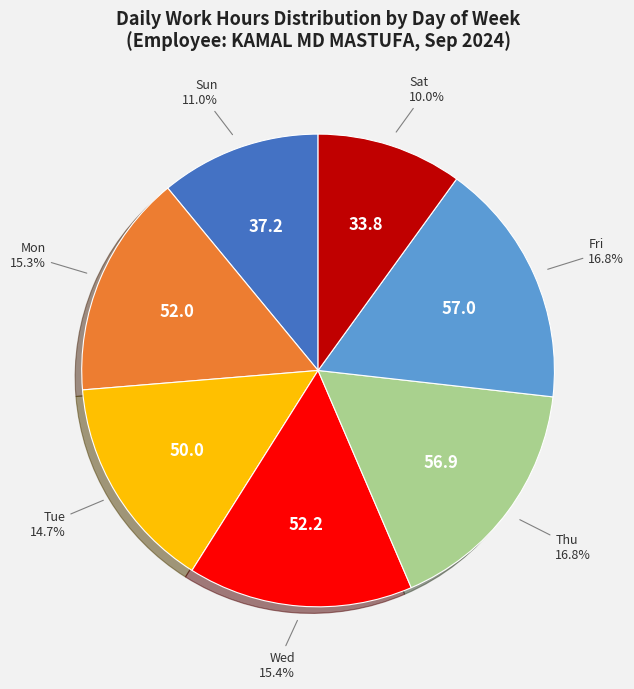

Is there any slice that represents more than half of the pie?

No